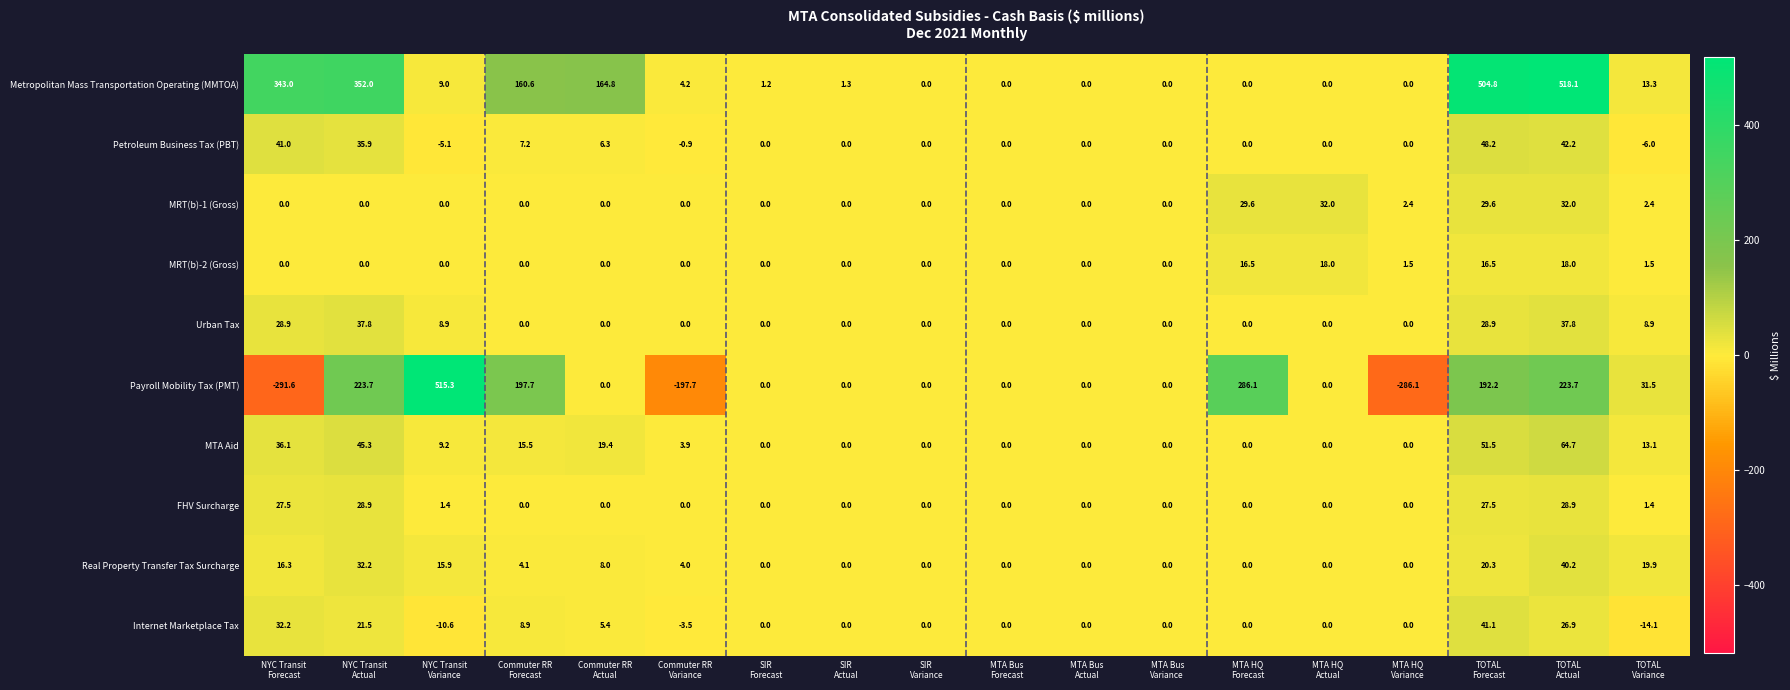

Rank the series by their maximum value, from highest to lowest.

Metropolitan Mass Transportation Operating (MMTOA), Payroll Mobility Tax (PMT), MTA Aid, Petroleum Business Tax (PBT), Internet Marketplace Tax, Real Property Transfer Tax Surcharge, Urban Tax, MRT(b)-1 (Gross), FHV Surcharge, MRT(b)-2 (Gross)